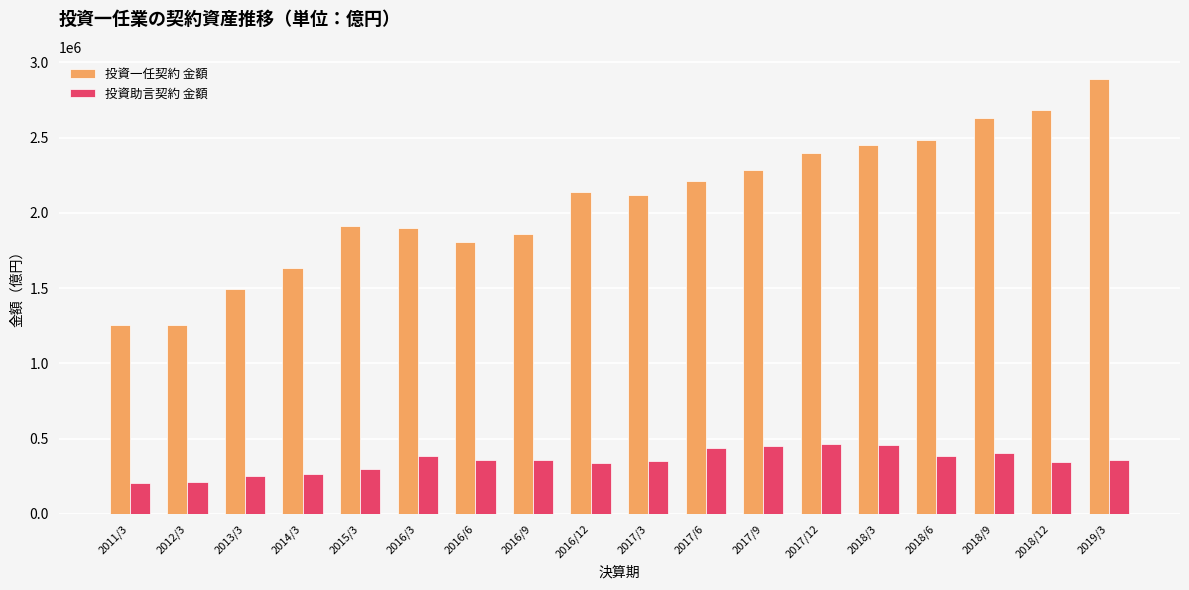

Which series has the largest range (max minus min)?

投資一任契約 金額